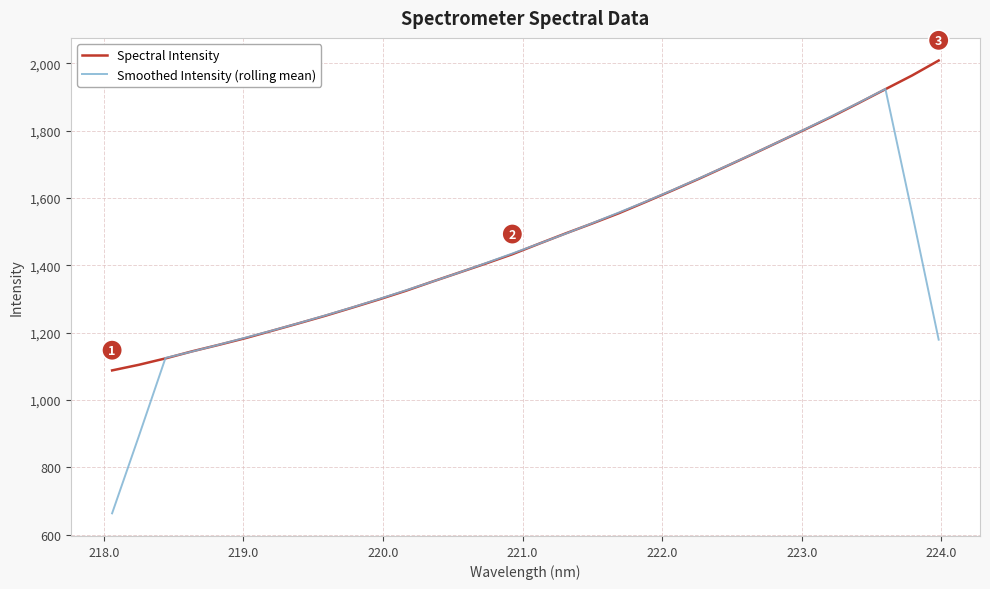

Which series has the largest range (max minus min)?

Smoothed Intensity (rolling mean)